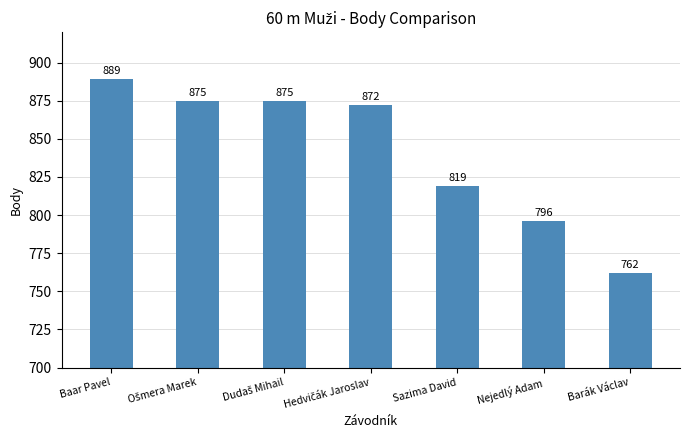

True or false: the data shows 889 at Baar Pavel.

True